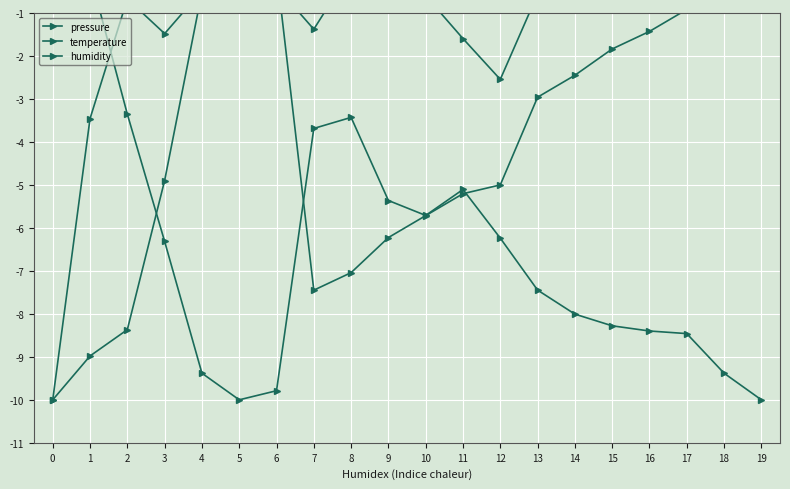

Count the number of data series in this chart.

3